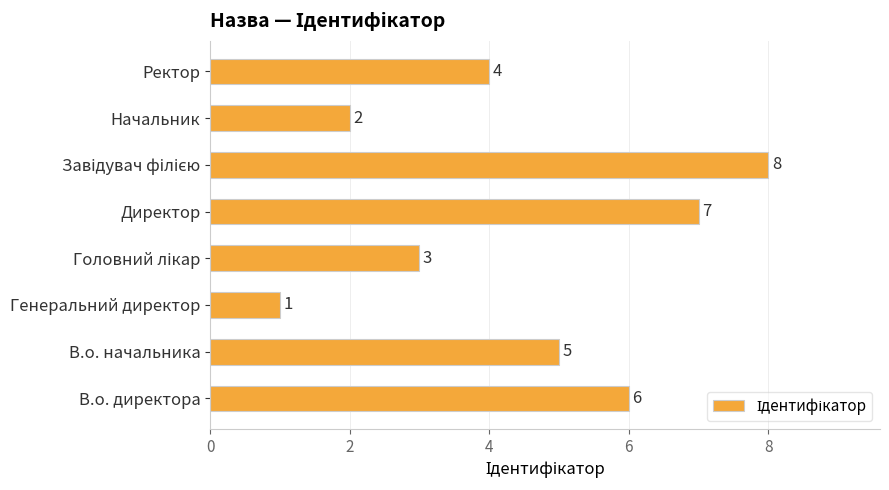

What is the greatest value displayed?

8